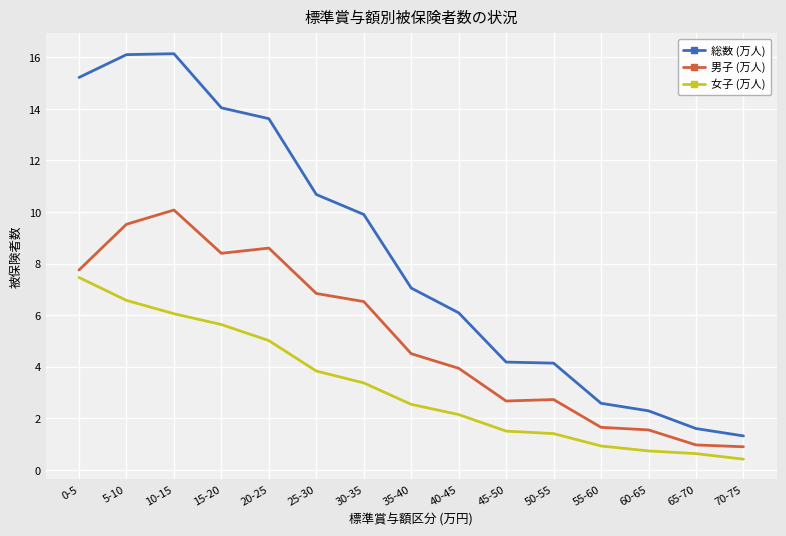

True or false: 総数 (万人) and 女子 (万人) intersect in this chart.

False